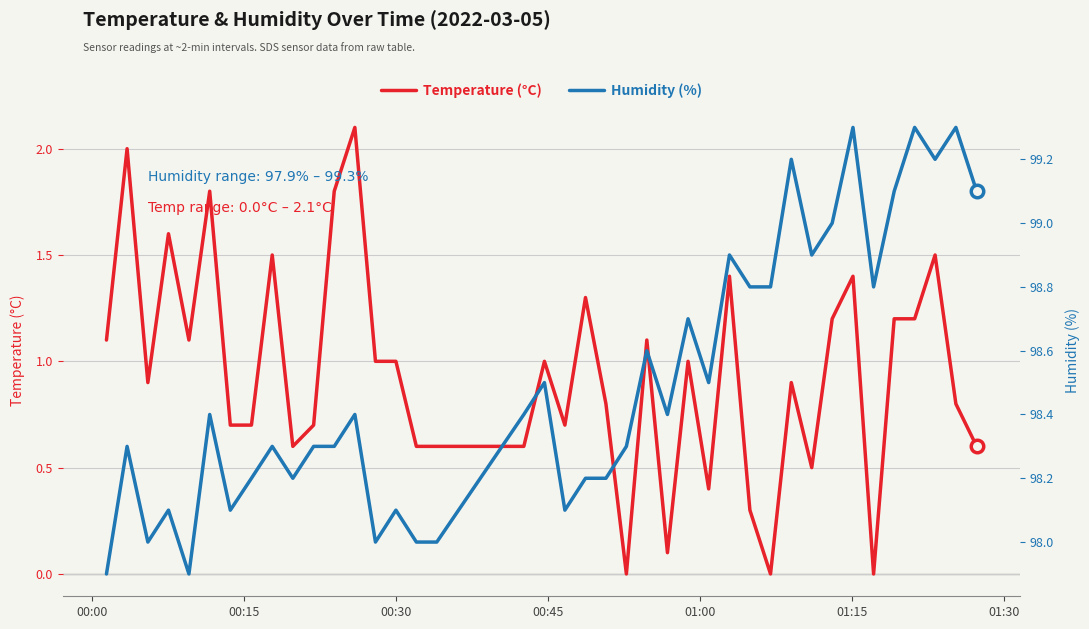

How many values in Temperature (°C) are above zero?

37